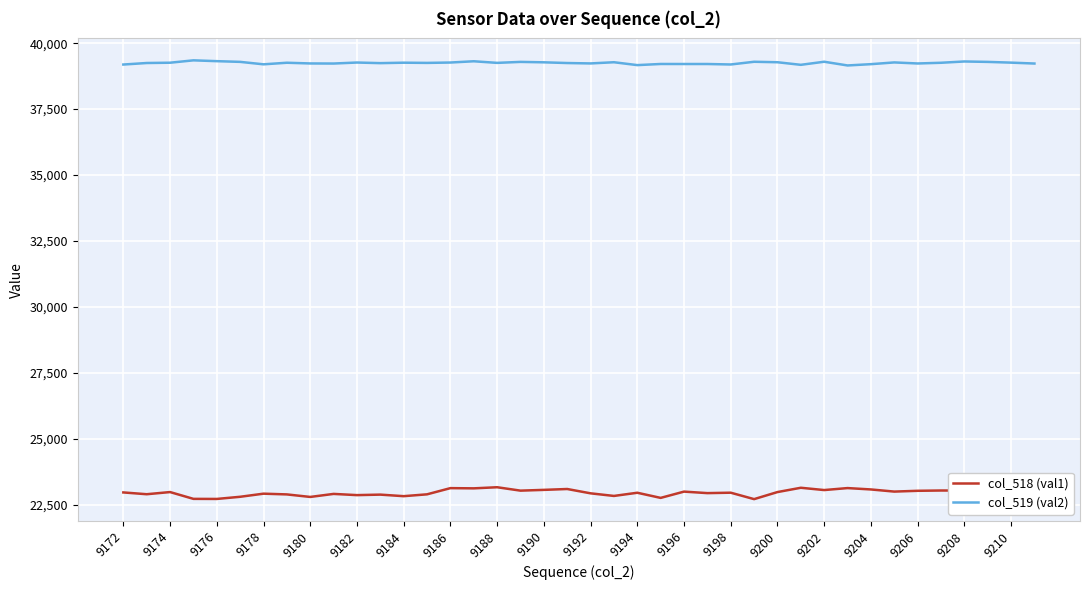

True or false: col_518 (val1) and col_519 (val2) cross at least once.

False